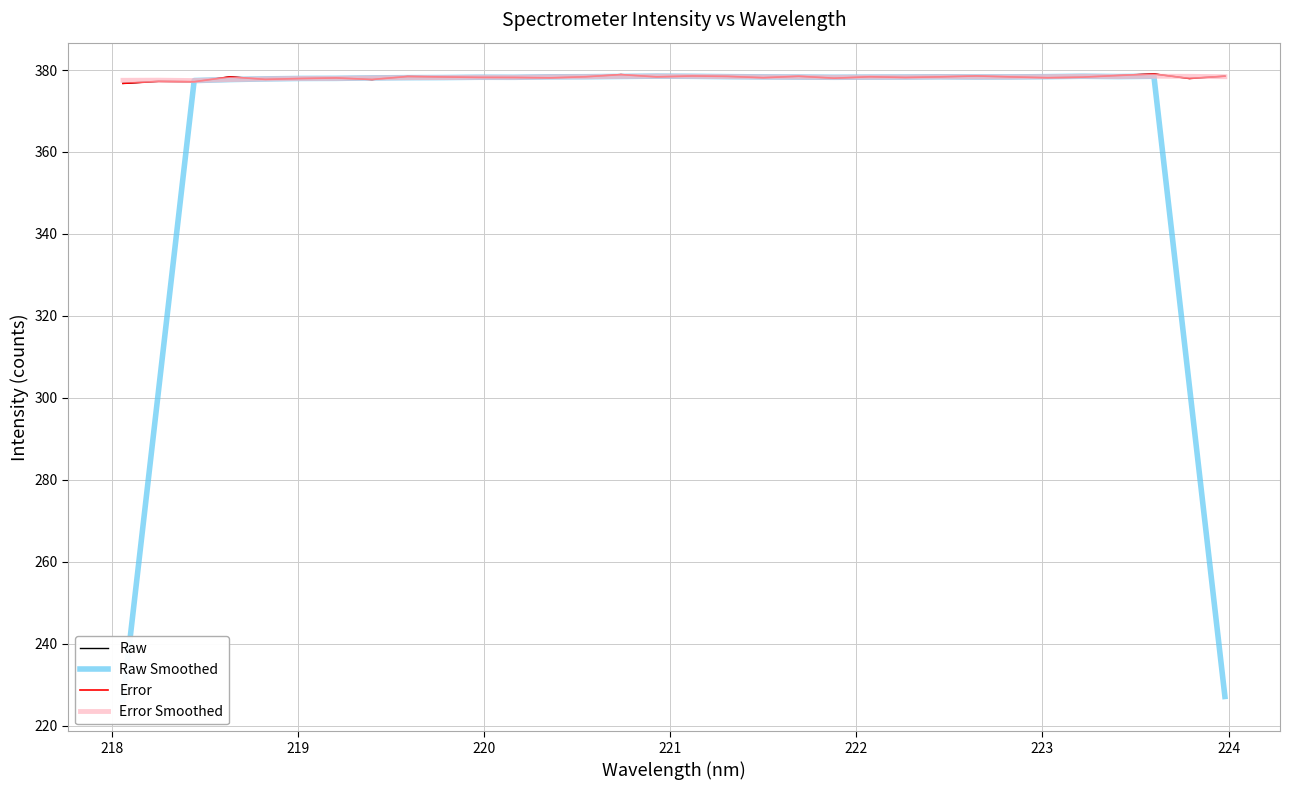

How many values in the Error series exceed 378?

25